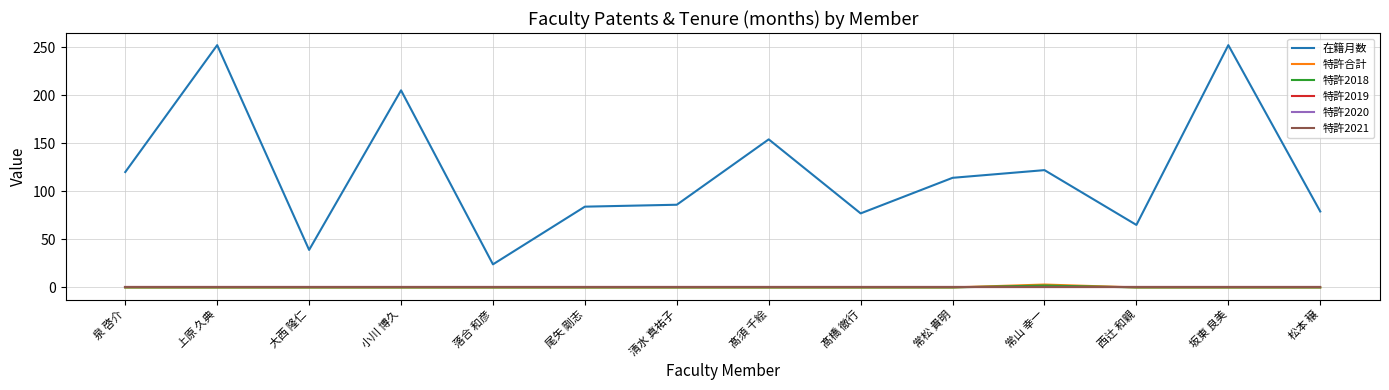

True or false: 特許2020 and 特許2019 cross at least once.

False